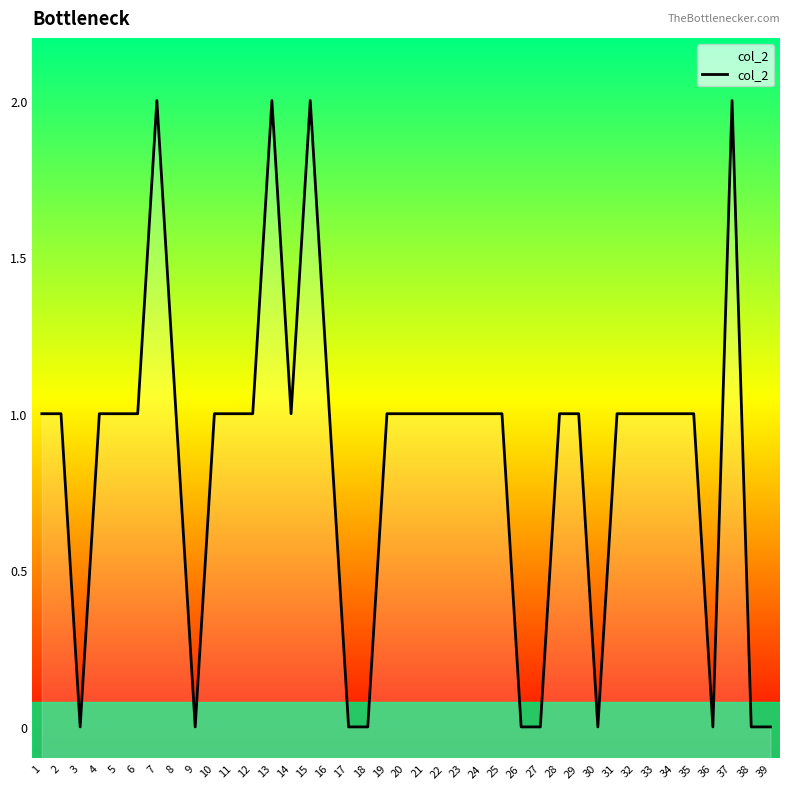

What is the maximum value shown in the chart?

2